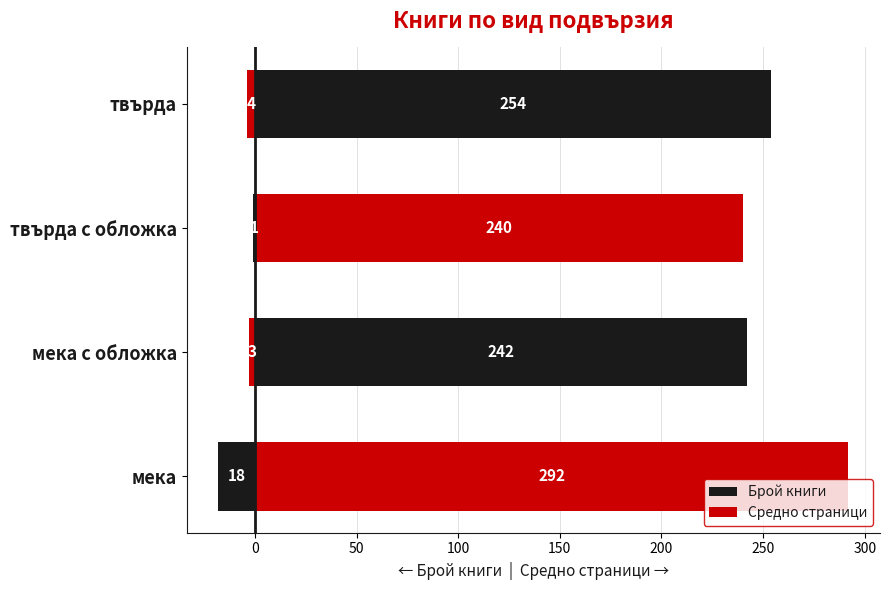

Reading left to right, list all the values displayed in this chart.

Брой книги: -18	-3	-1	-4
Средно страници: 292	242	240	254